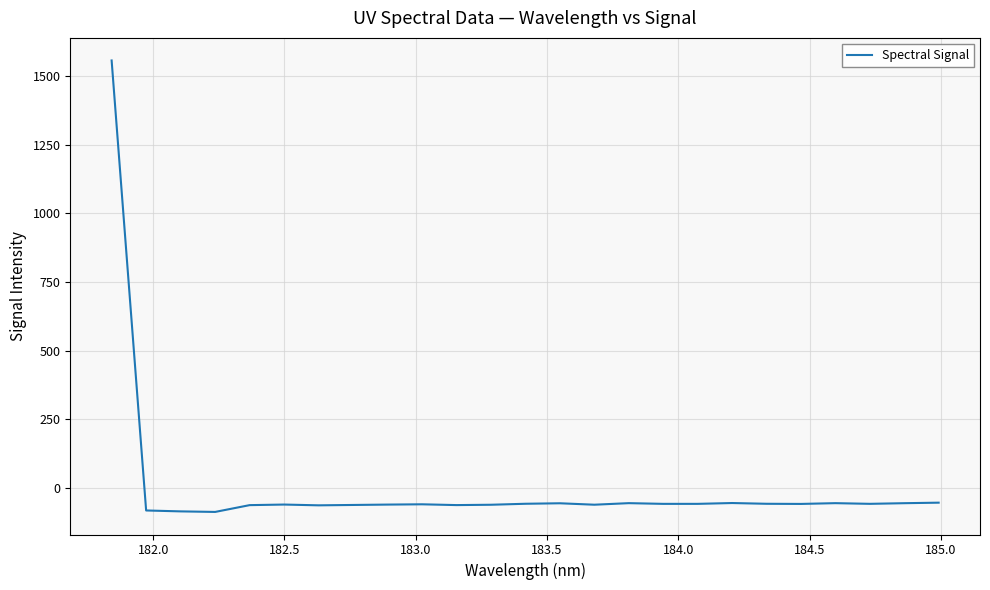

What is the minimum value shown in the chart?

-86.8